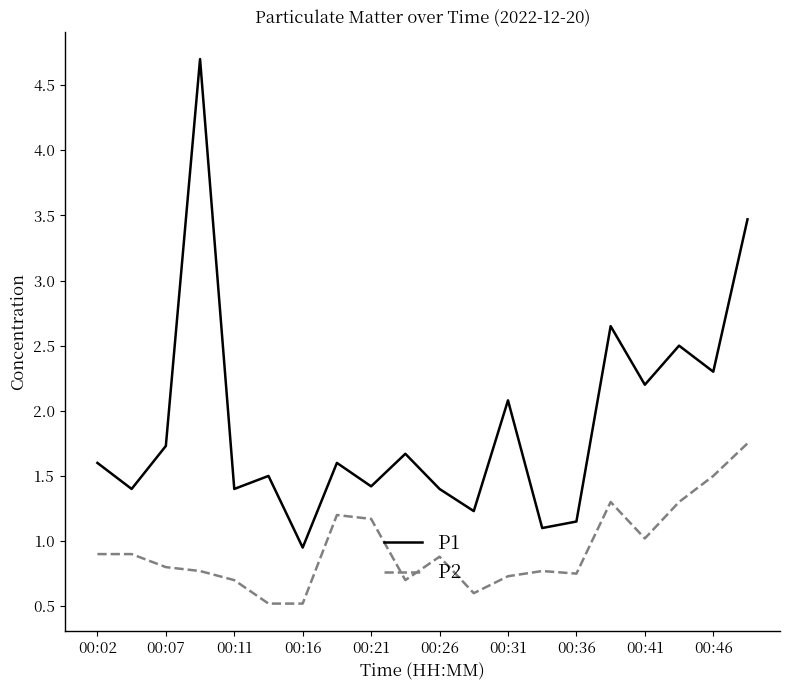

Rank the series by their average value, from lowest to highest.

P2, P1